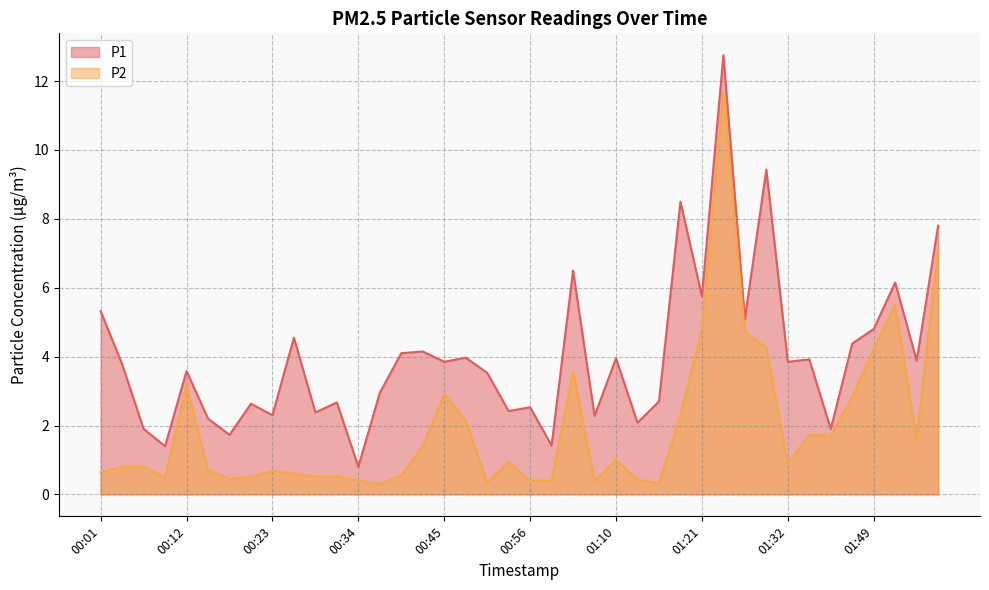

How many lines are shown in the chart?

2